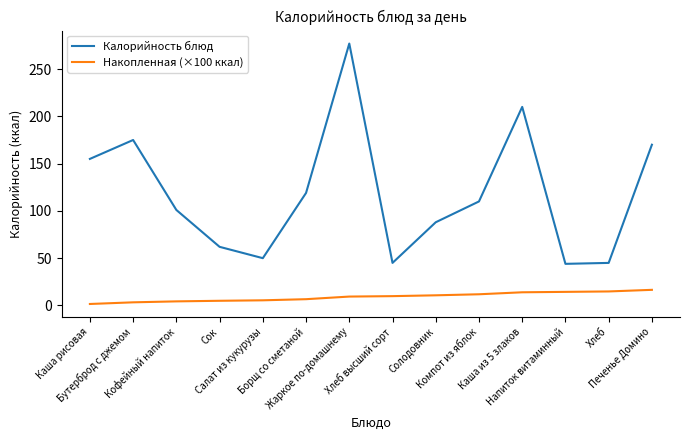

True or false: Накопленная (×100 ккал) and Калорийность блюд cross at least once.

False